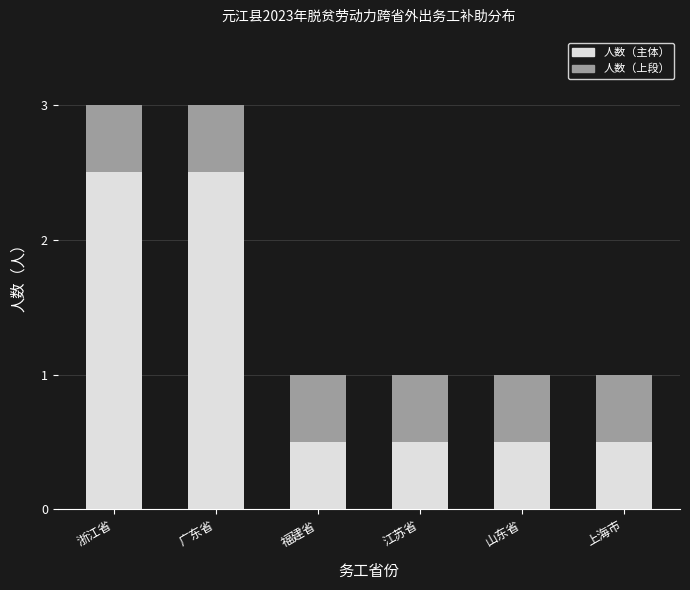

What is the maximum value for 人数（主体）?

2.5